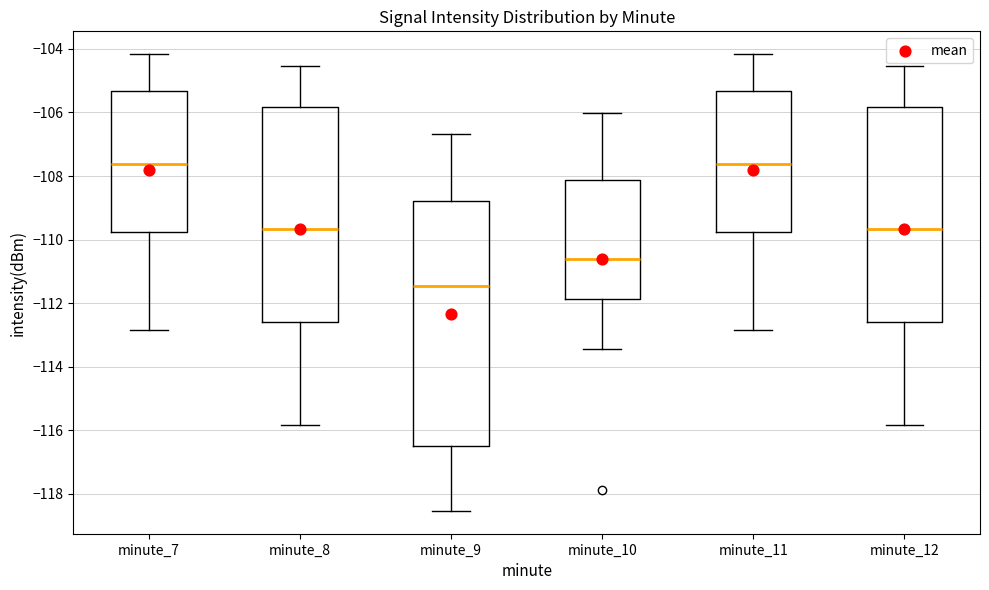

Reading left to right, read every box against the y-axis: the position of its median line, the range the box covers, and the ends of its whiskers. The values are not printed on the chart, so give them approximately, as read against the axis.

minute_7: median -107.6, box -109.8 to -105.4, whiskers -112.8 to -104.2
minute_8: median -109.6, box -112.6 to -105.8, whiskers -115.8 to -104.6
minute_9: median -111.4, box -116.4 to -108.8, whiskers -118.6 to -106.6
minute_10: median -110.6, box -111.8 to -108.2, whiskers -113.4 to -106.0
minute_11: median -107.6, box -109.8 to -105.4, whiskers -112.8 to -104.2
minute_12: median -109.6, box -112.6 to -105.8, whiskers -115.8 to -104.6